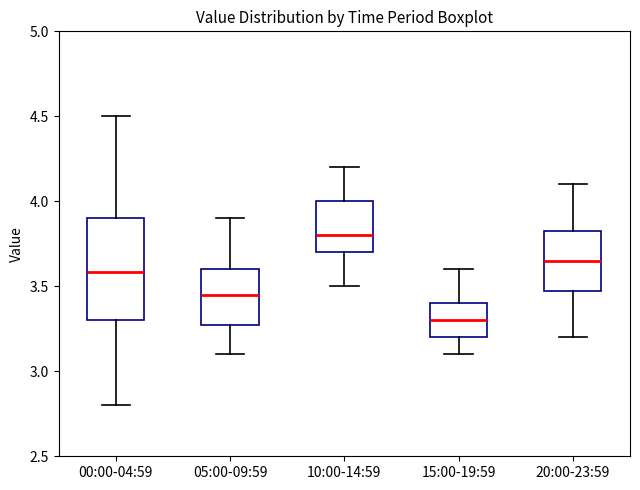

Reading left to right, transcribe this box plot: for each box, give where its median line is, the range the box spans, and where its two whiskers end, as read against the y-axis. The values are not printed on the chart, so give them approximately, as read against the axis.

00:00-04:59: median 3.60, box 3.30 to 3.90, whiskers 2.80 to 4.50
05:00-09:59: median 3.45, box 3.30 to 3.60, whiskers 3.10 to 3.90
10:00-14:59: median 3.80, box 3.70 to 4.00, whiskers 3.50 to 4.20
15:00-19:59: median 3.30, box 3.20 to 3.40, whiskers 3.10 to 3.60
20:00-23:59: median 3.65, box 3.50 to 3.85, whiskers 3.20 to 4.10